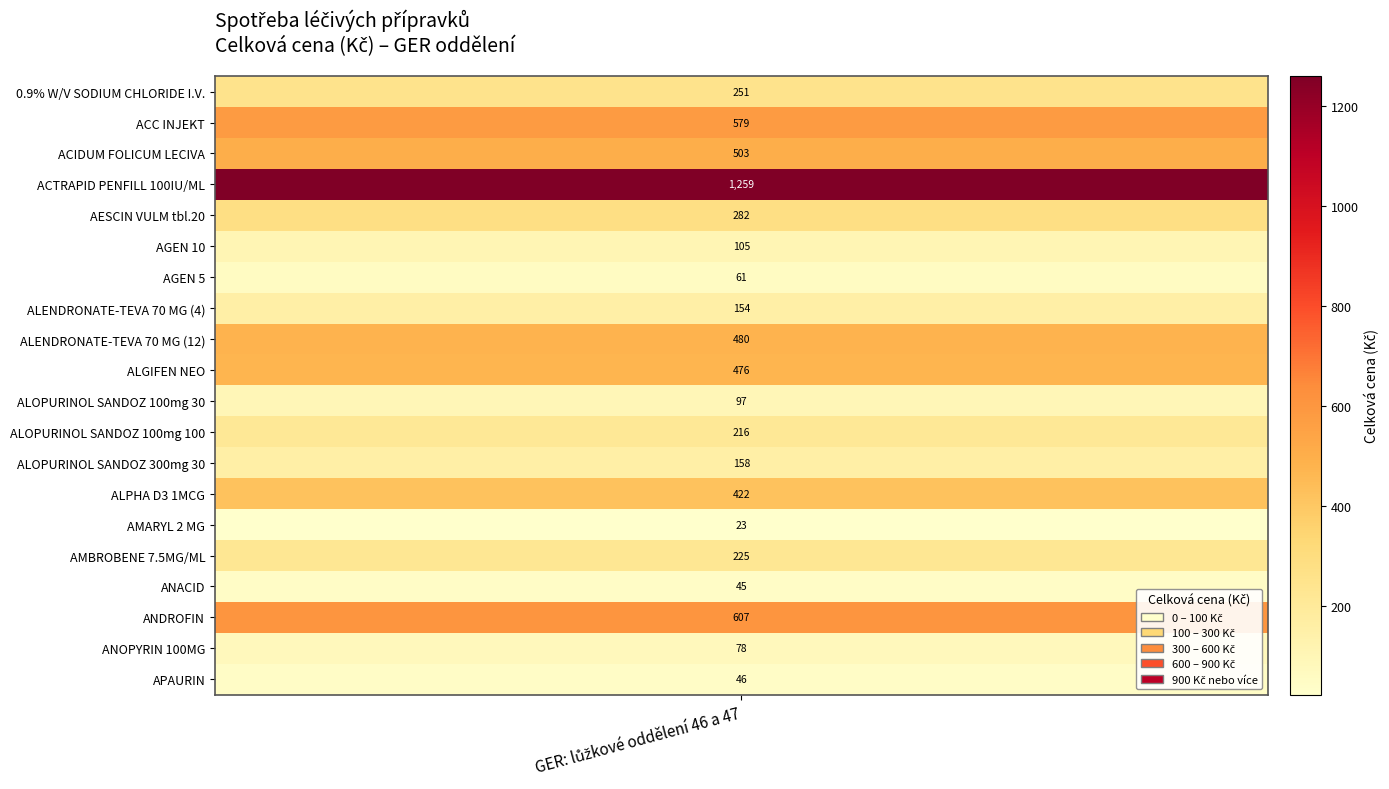

What is the maximum value shown in the chart?

1259.3